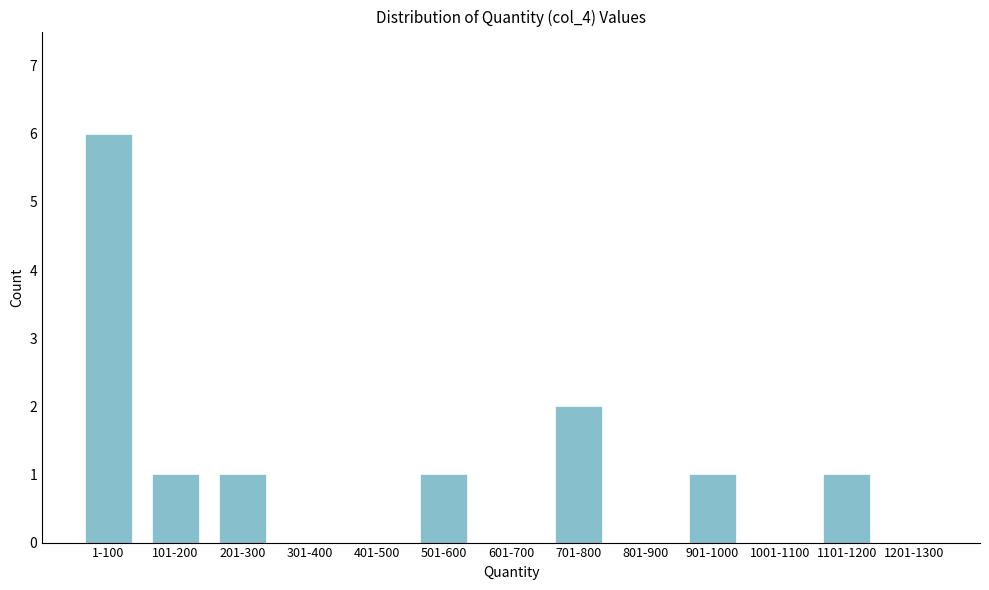

Reading right to left, extract all data points from this chart.

1201-1300=0	1101-1200=1	1001-1100=0	901-1000=1	801-900=0	701-800=2	601-700=0	501-600=1	401-500=0	301-400=0	201-300=1	101-200=1	1-100=6